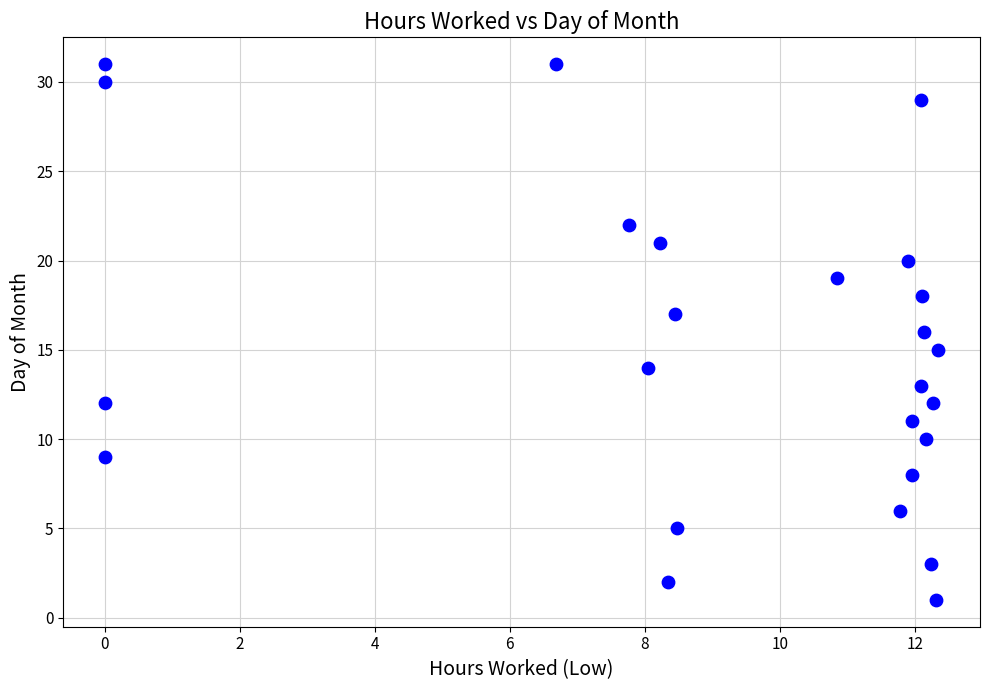

What is the range of Y values (max minus min)?

30